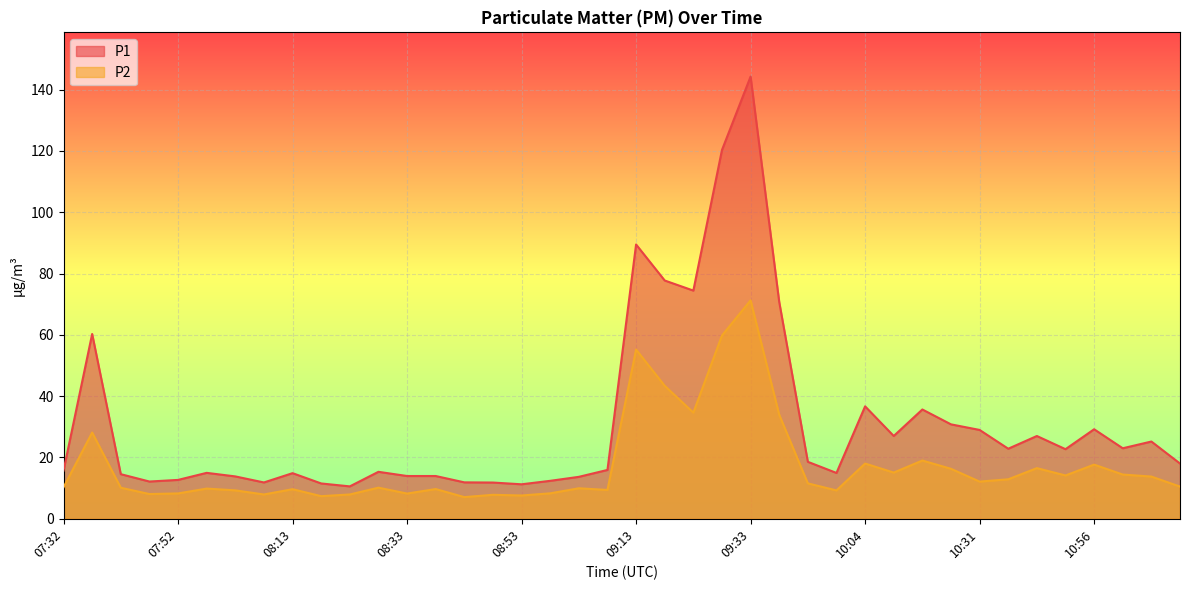

Is the value of P2 at 08:13 greater than the value of P1 at 07:52?

No